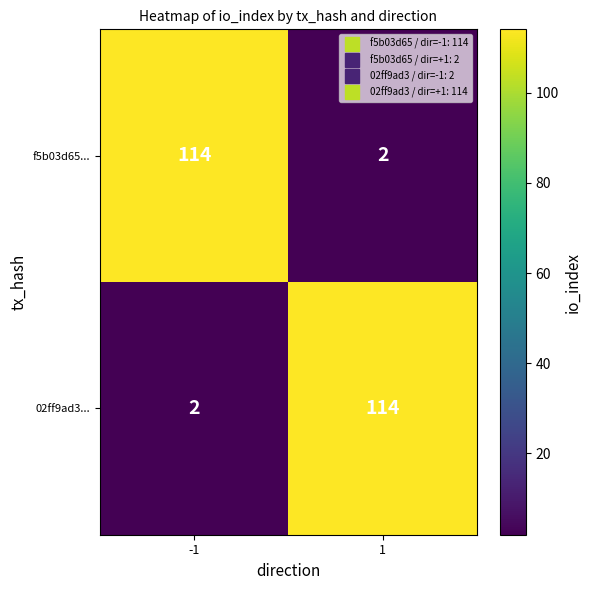

What is the total value across all series at 1?

116